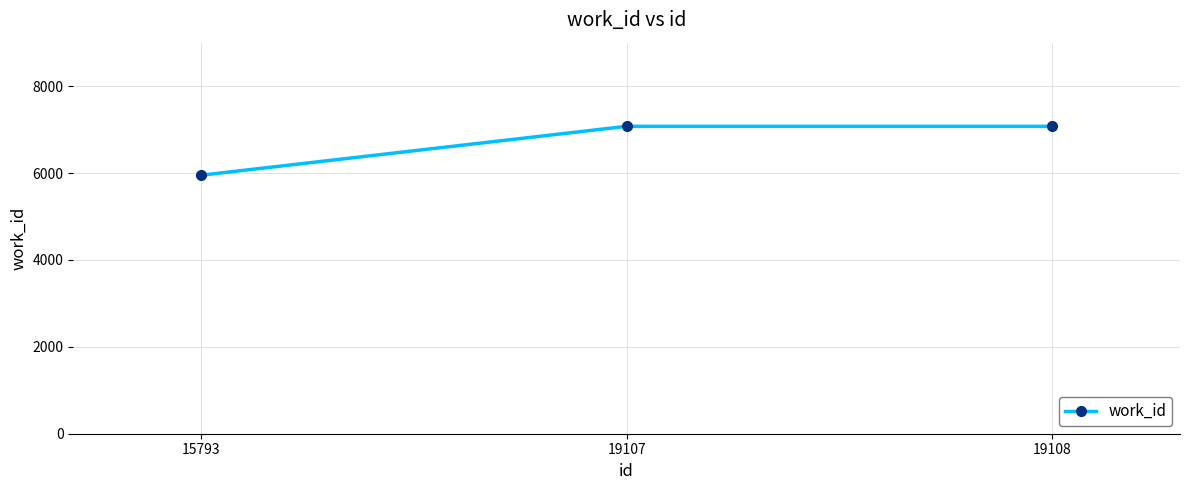

Is it true that the value at 19108 is 7075?

True